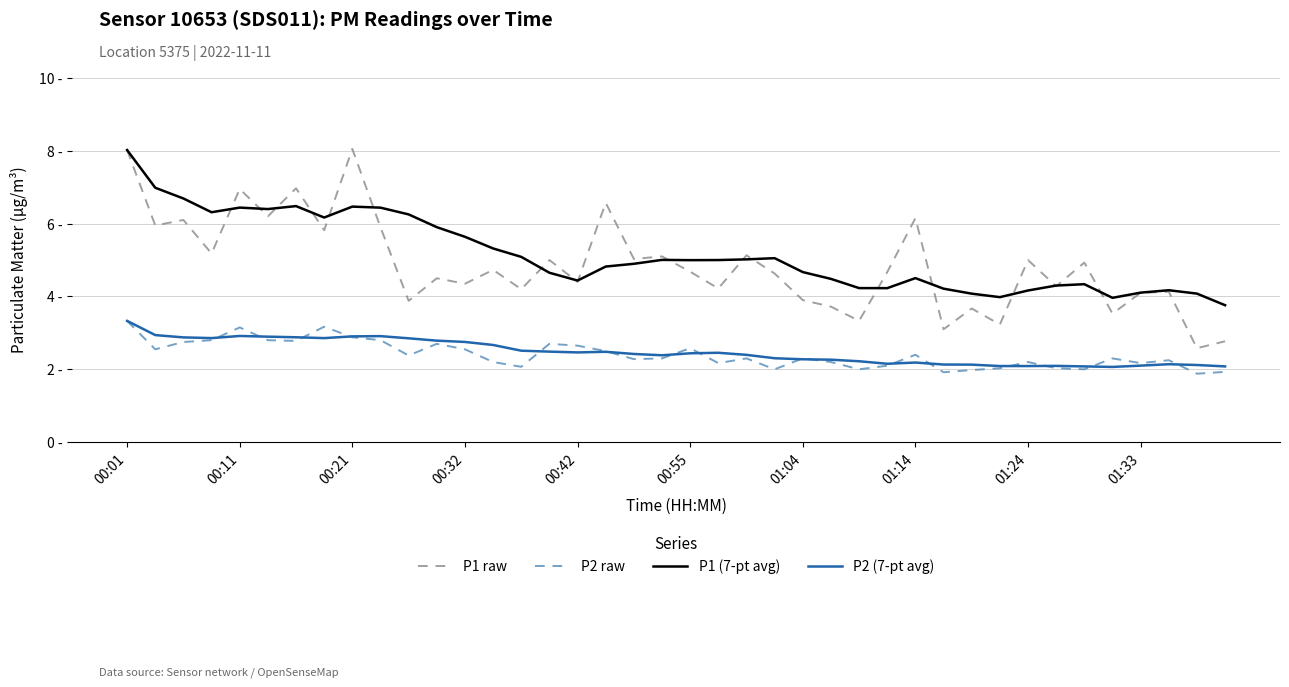

What are all the series names shown in the legend?

P1 raw, P2 raw, P1 (7-pt avg), P2 (7-pt avg)